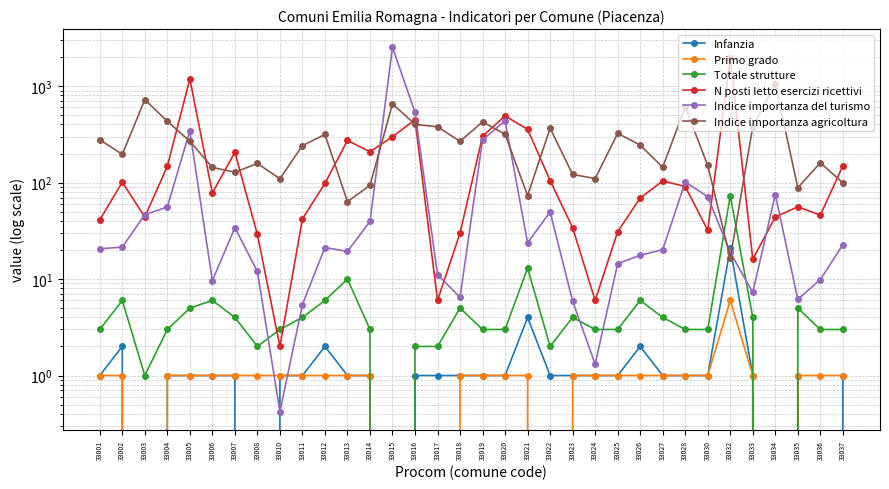

Between 33011 and 33035, which series saw the biggest shift?

Indice importanza agricoltura